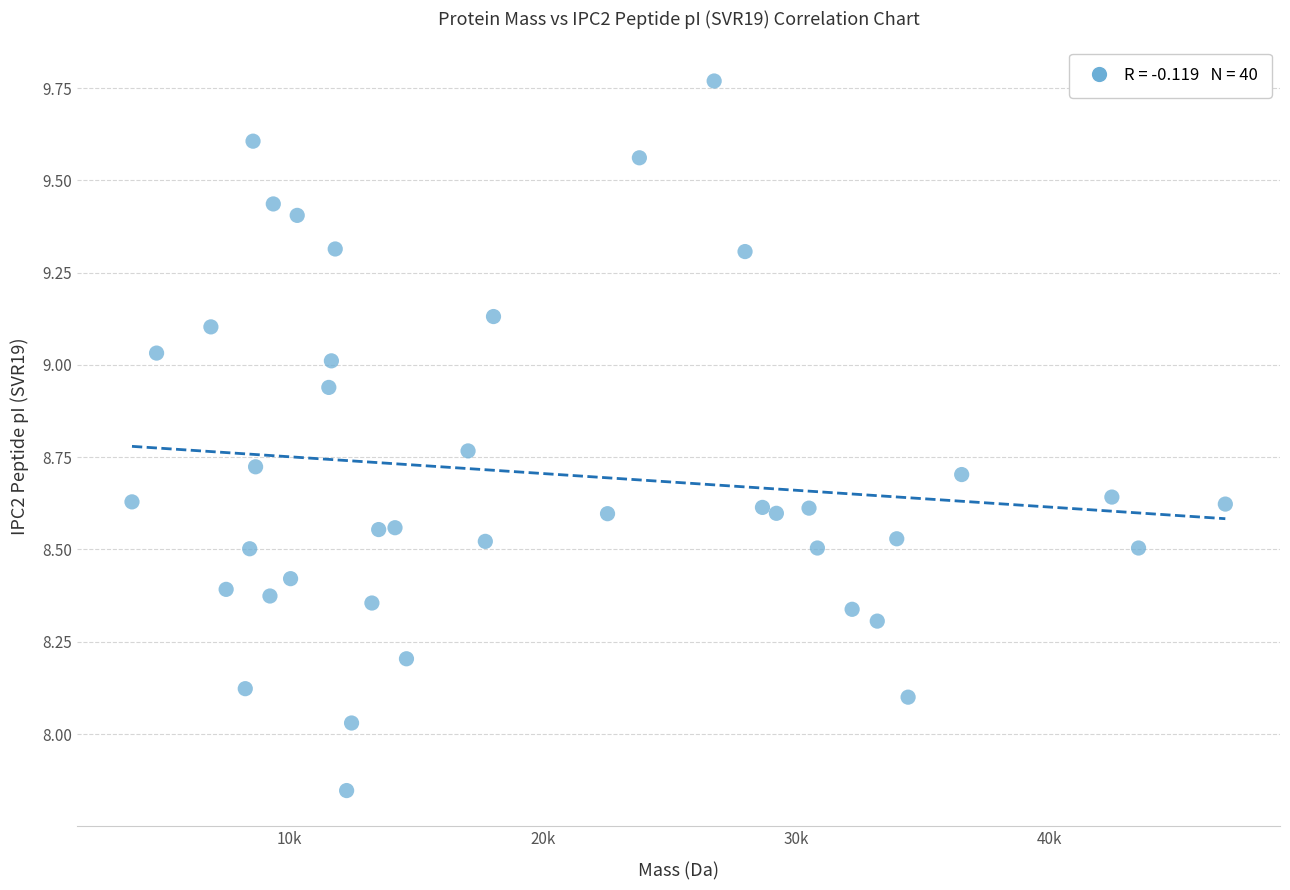

What is the range of X values (max minus min)?

43132.2